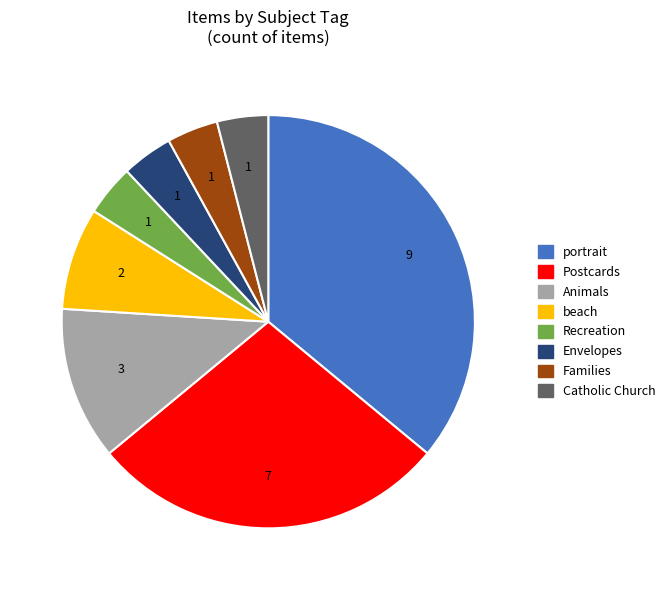

What is the ratio of the value at Envelopes to the value at beach?

0.5